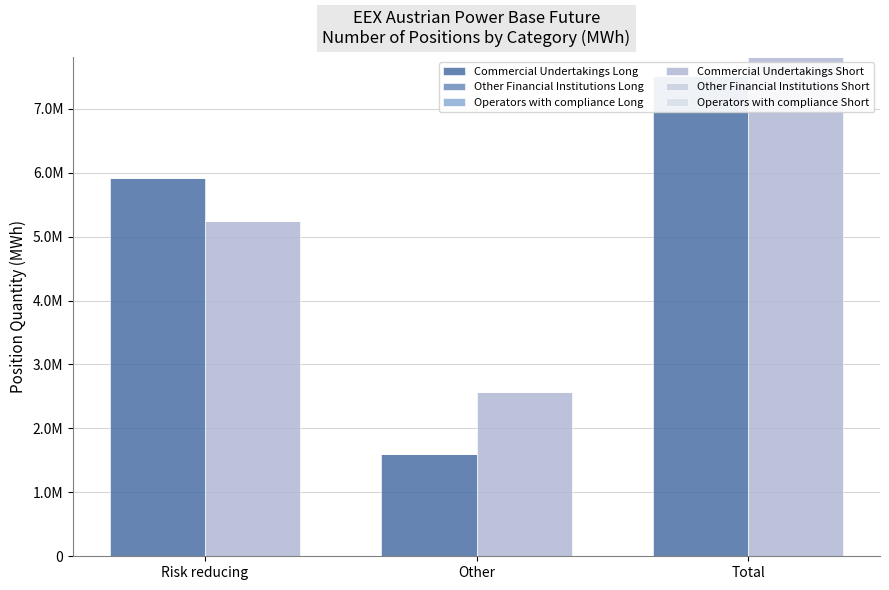

Rank the series at Risk reducing from lowest to highest value.

Other Financial Institutions Long, Operators with compliance Long, Other Financial Institutions Short, Operators with compliance Short, Commercial Undertakings Short, Commercial Undertakings Long